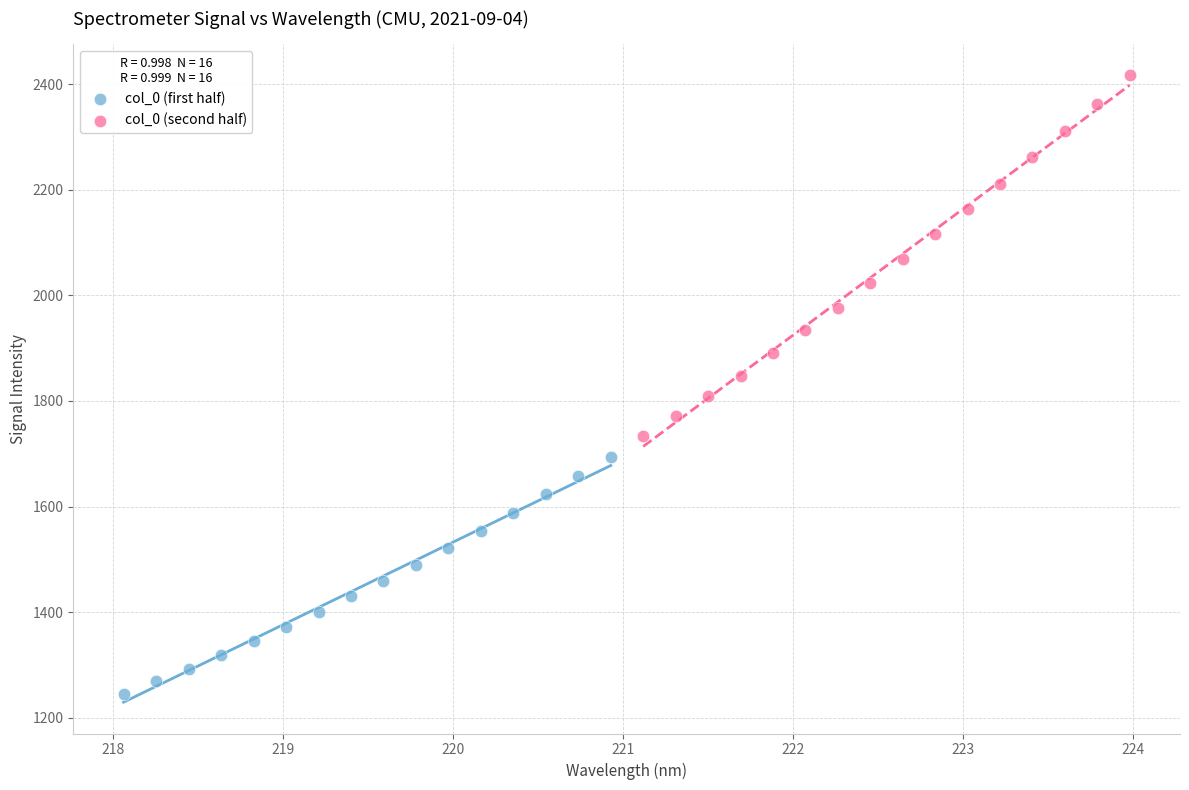

Which series reaches the maximum Y coordinate?

col_0 (second half)